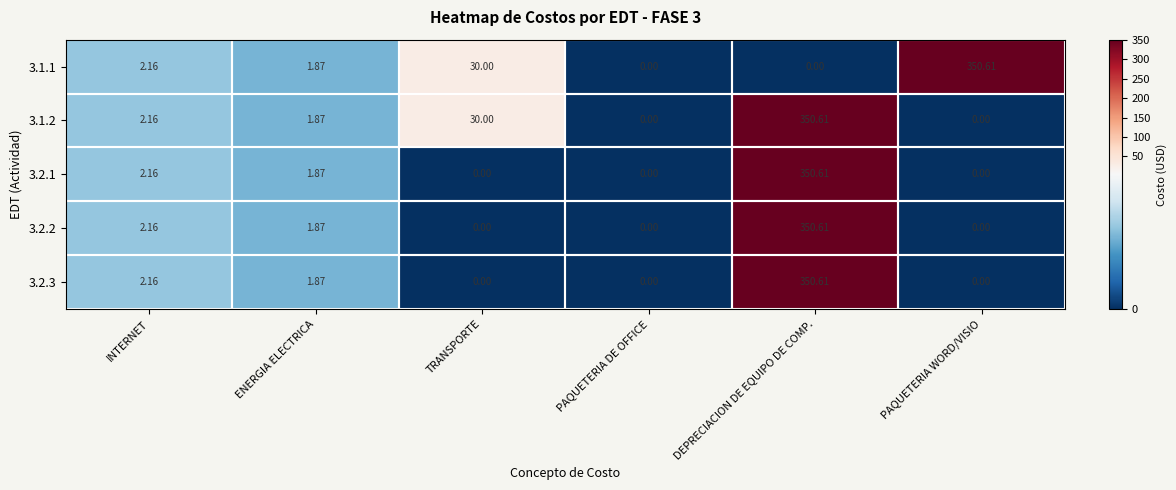

Which category has the highest value in the 3.1.1 series?

PAQUETERIA WORD/VISIO